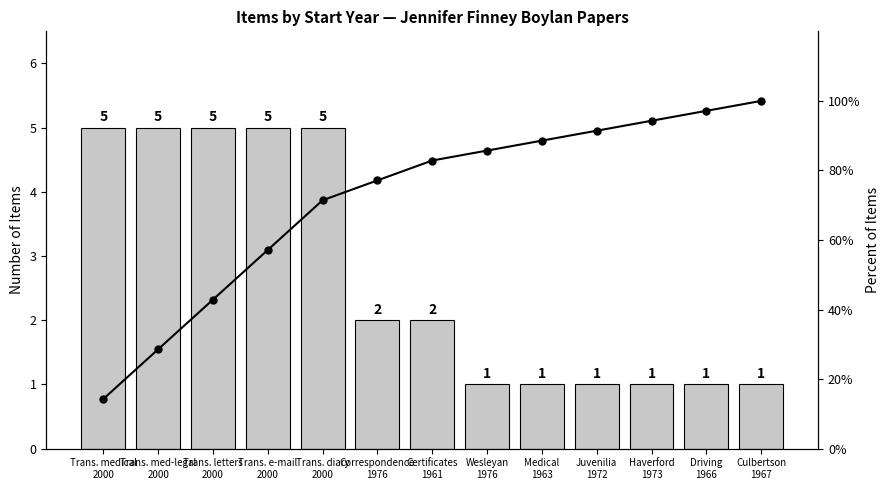

What is the sum of all Cumulative % values?

931.4